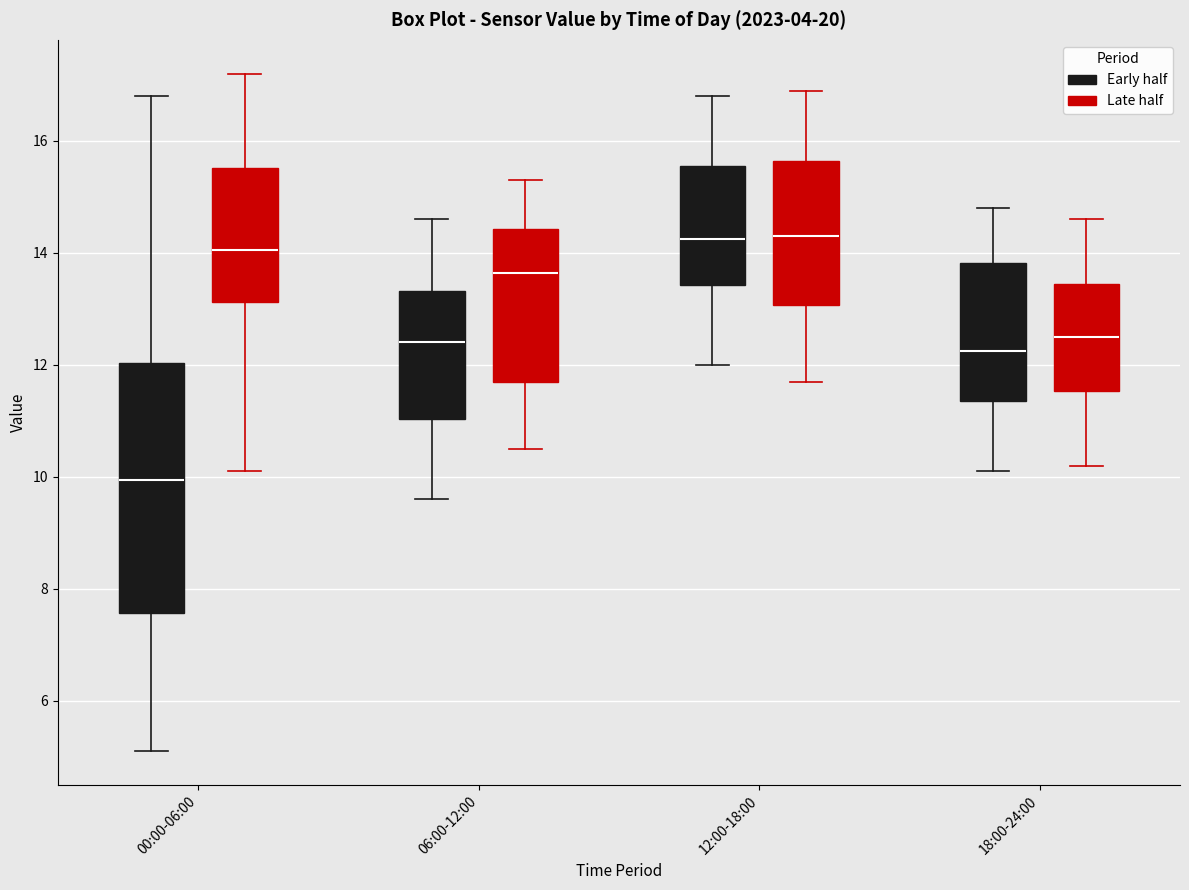

Where does the median line of the box for 06:00-12:00 (Early half) sit on the y-axis? The values are not printed on the chart, so give them approximately, as read against the axis.

12.4